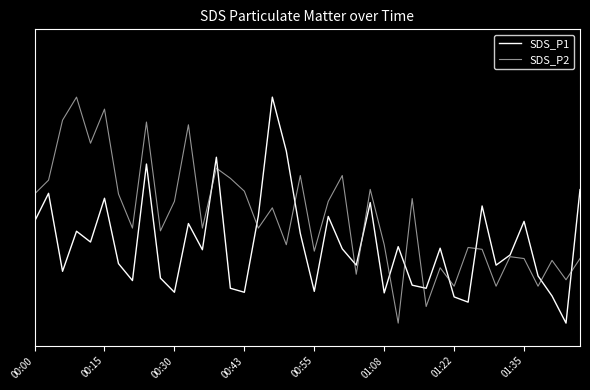

What are all the series names shown in the legend?

SDS_P1, SDS_P2